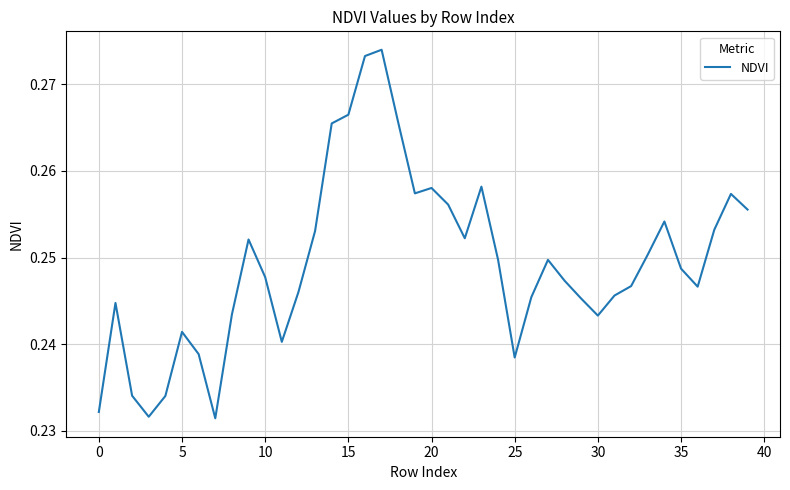

How many lines are shown in the chart?

1